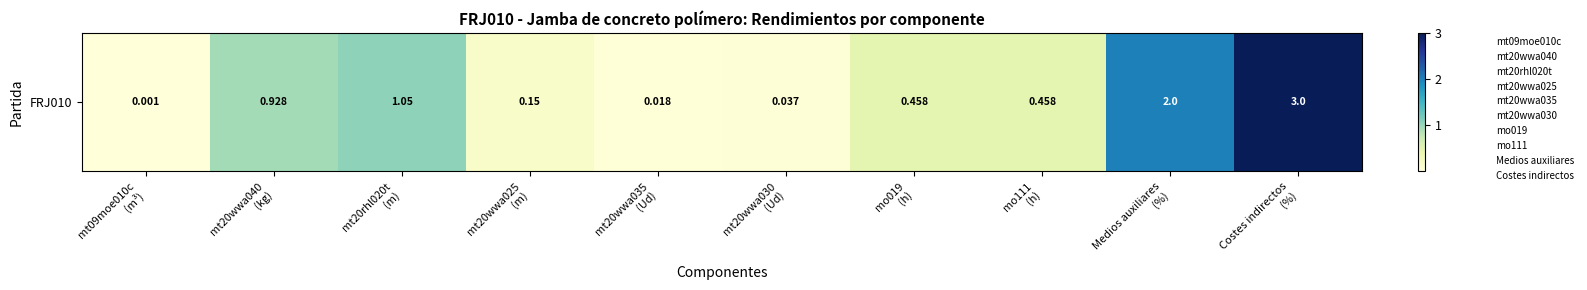

Reading left to right, transcribe all the data shown in this chart.

0.0	0.9	1.1	0.1	0.0	0.0	0.5	0.5	2.0	3.0